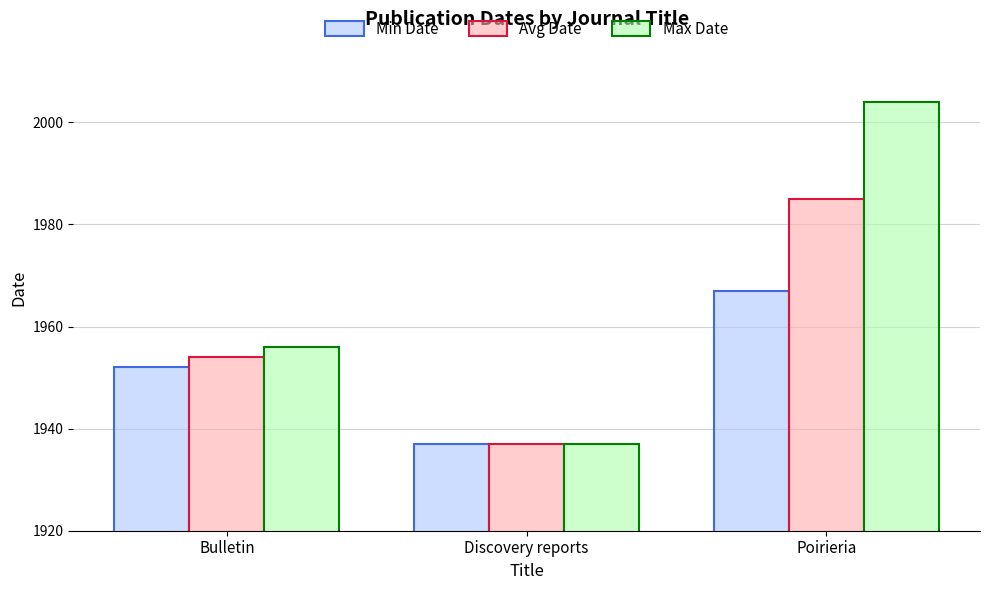

Is it true that Avg Date equals 517 at Bulletin?

False